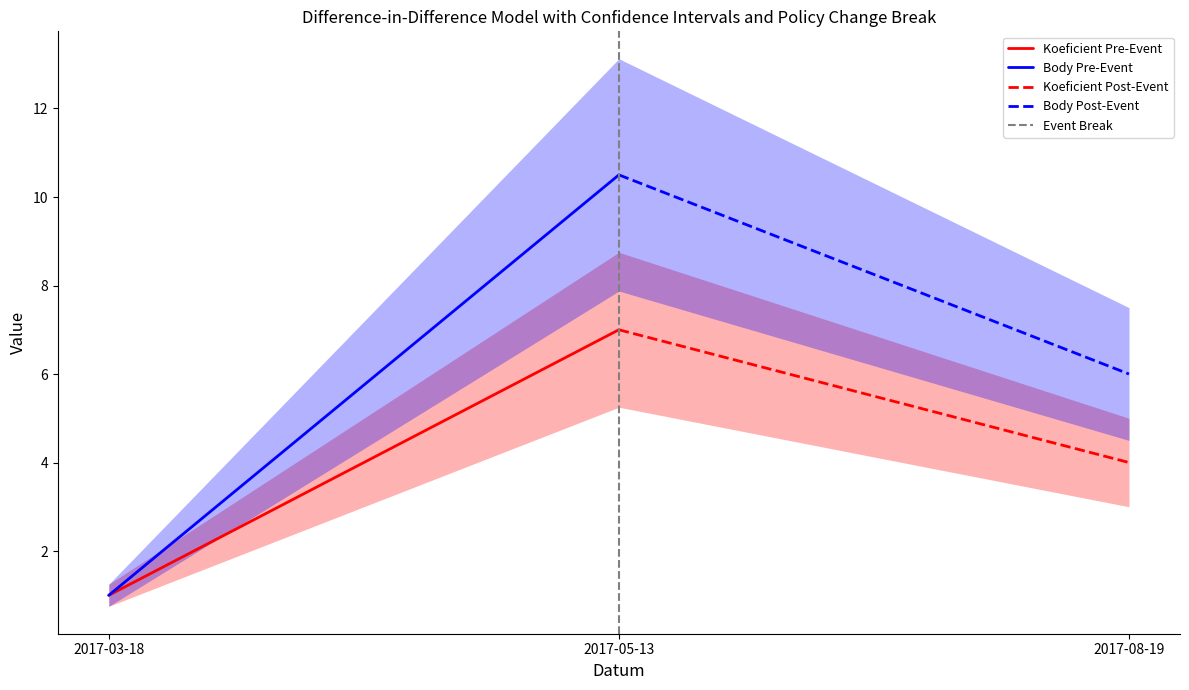

Which series has the largest range (max minus min)?

Body Pre-Event